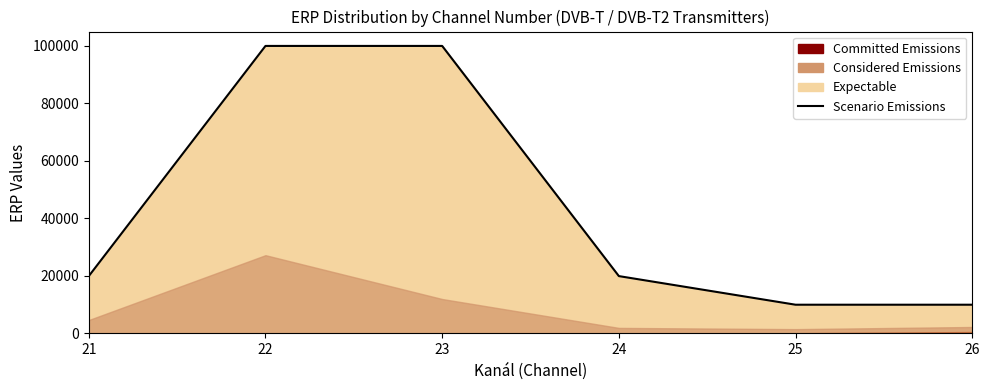

The chart shows a value of 100000 at 22. True or false?

True